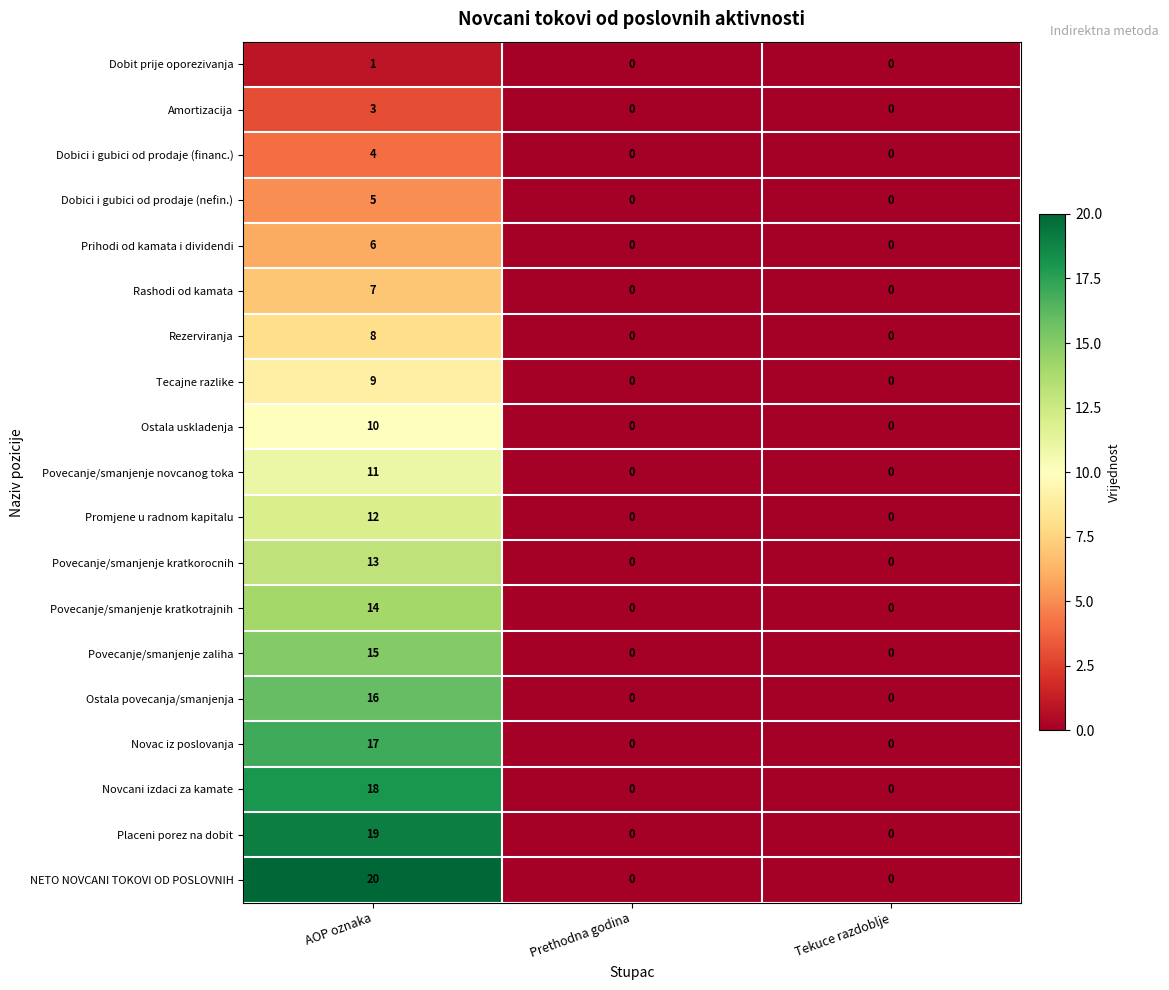

What is the average value of the Novac iz poslovanja series?

6